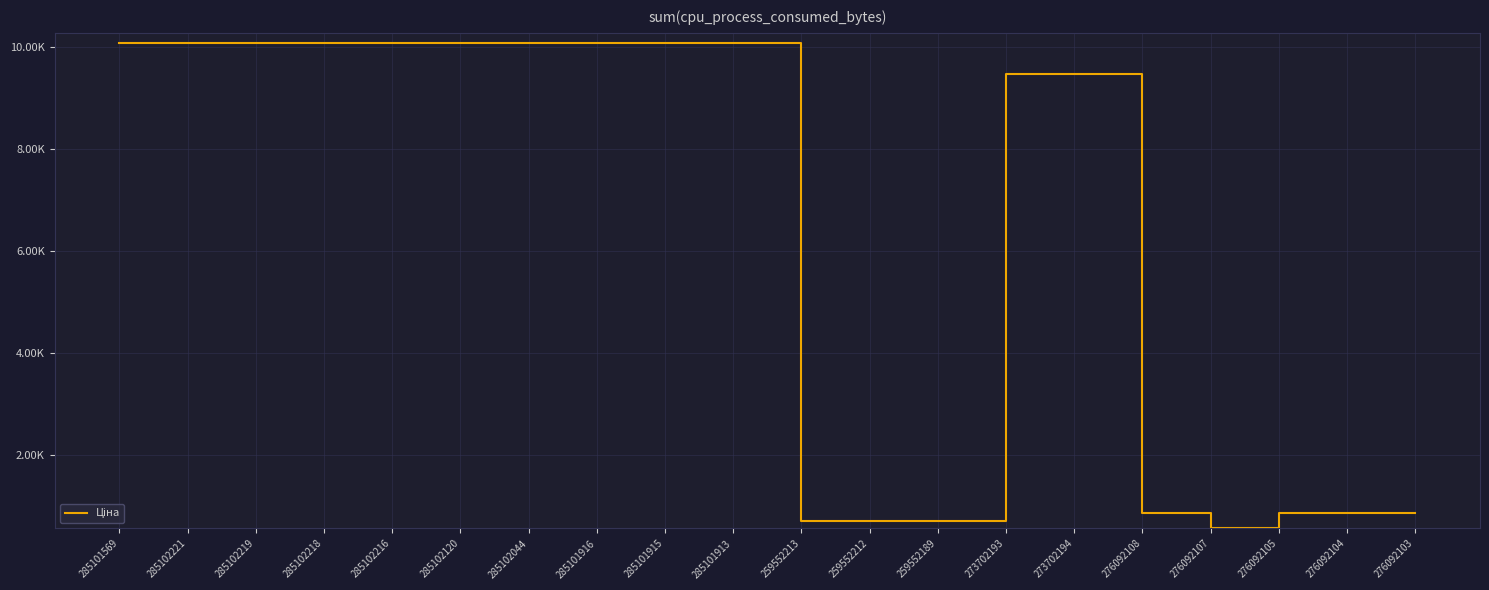

Reading left to right, what are all the values shown in this chart?

10085.8	10085.8	10085.8	10085.8	10085.8	10085.8	10085.8	10085.8	10085.8	10085.8	701.4	701.4	701.4	9488.2	9488.2	857.9	557.6	857.9	857.9	857.9